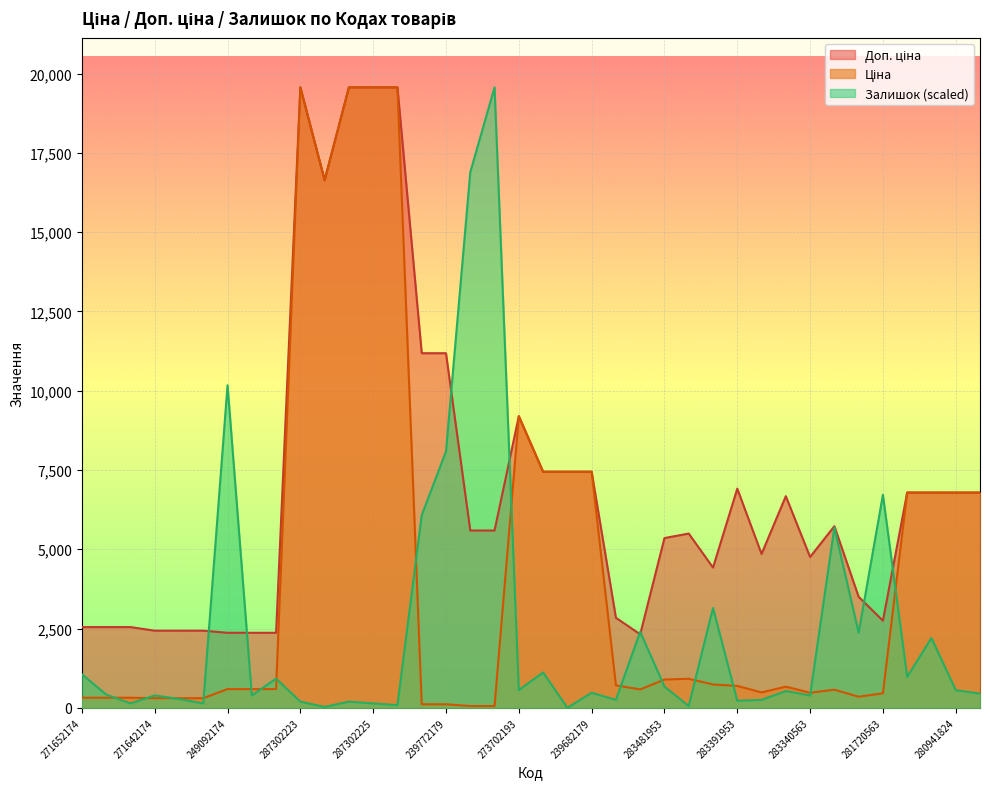

Where is Залишок nearest to the value 9782?

249092174